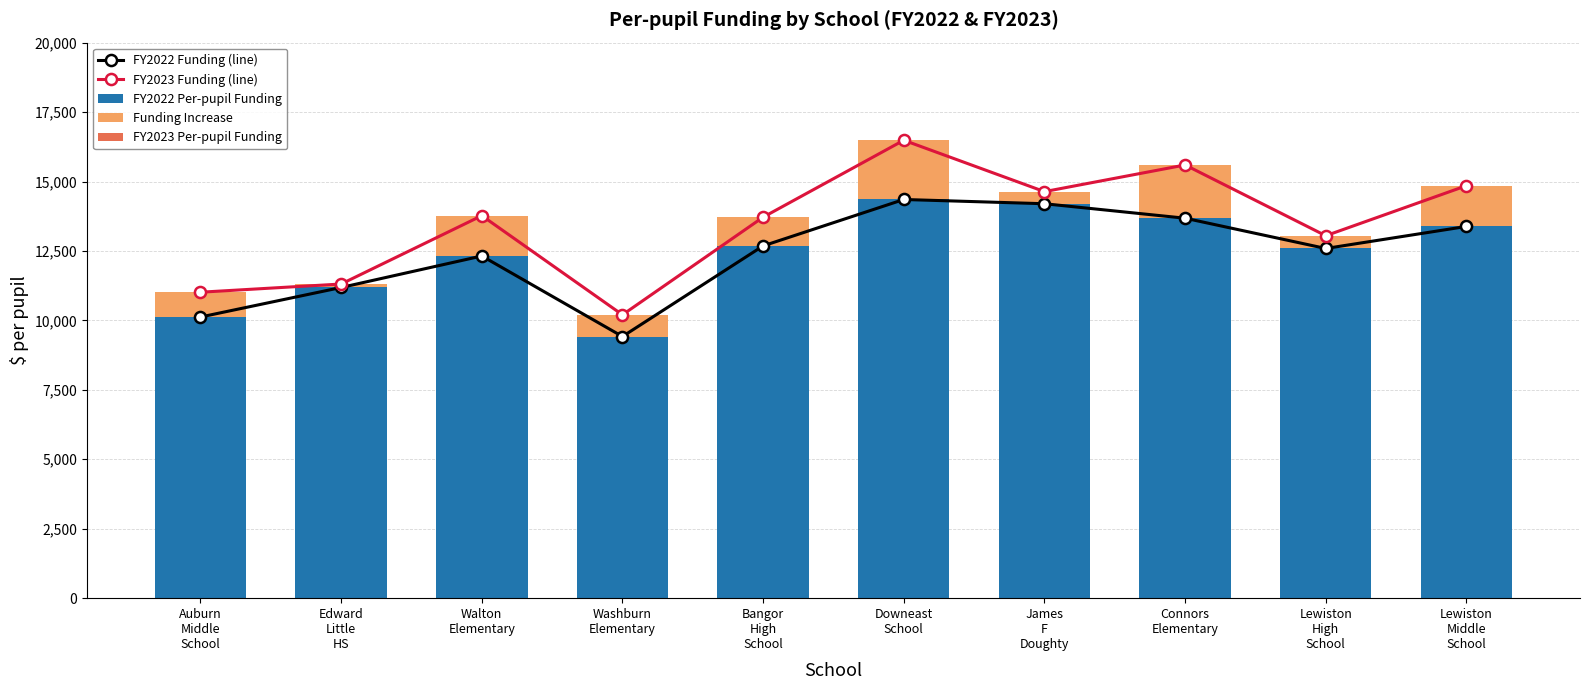

What is the total value across all series at Lewiston
Middle
School?

43080.8